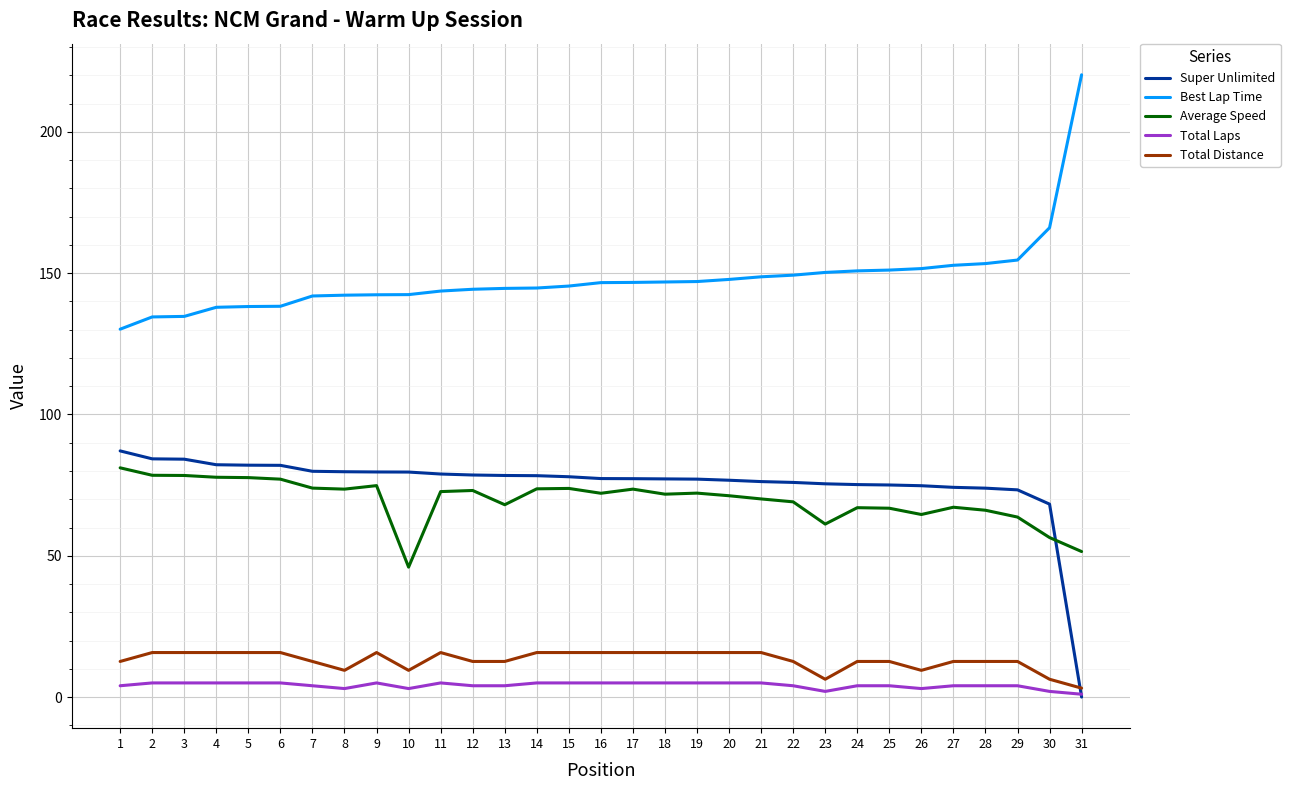

Count the number of data series in this chart.

5